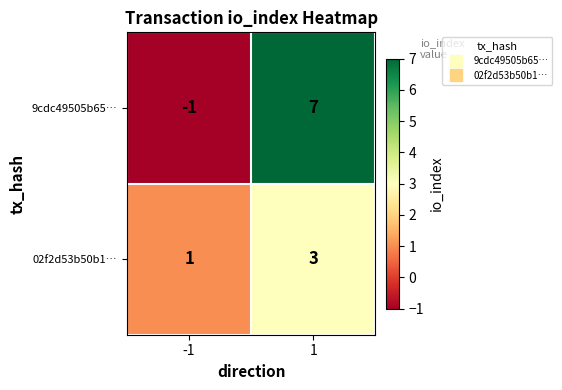

Rank the series by their maximum value, from lowest to highest.

02f2d53b50b1…, 9cdc49505b65…